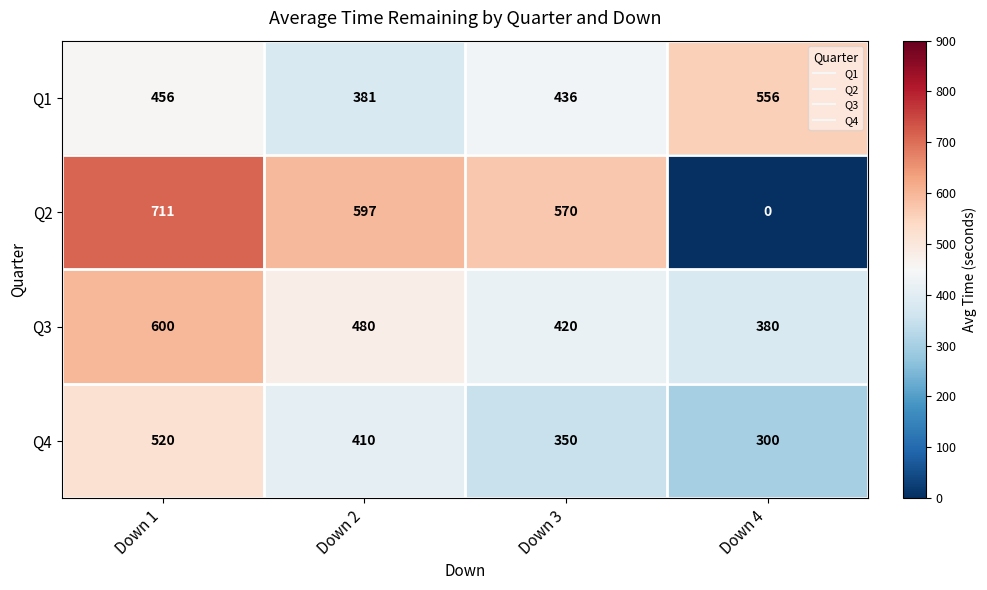

Which label corresponds to the largest value in the chart?

Down 1